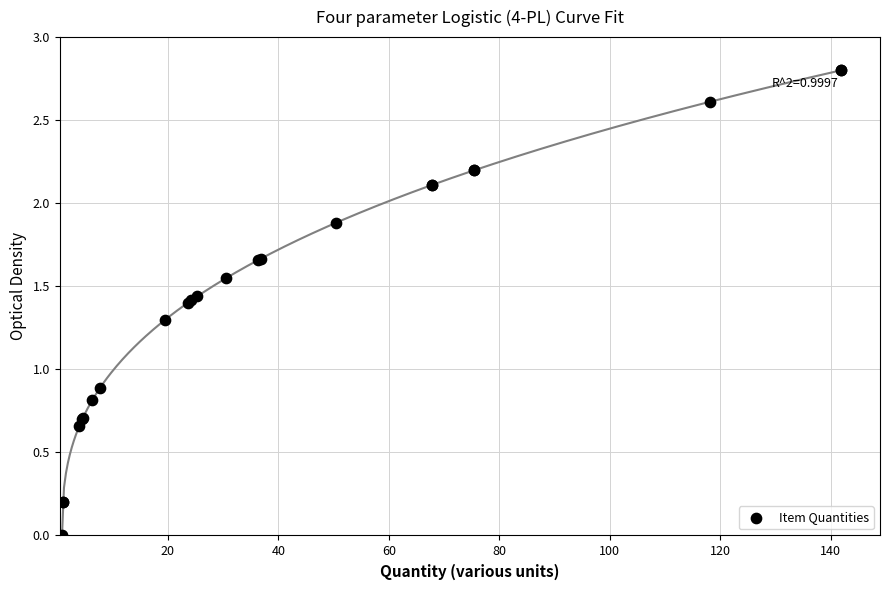

What Y value in the scatter plot is closest to 1?

0.9